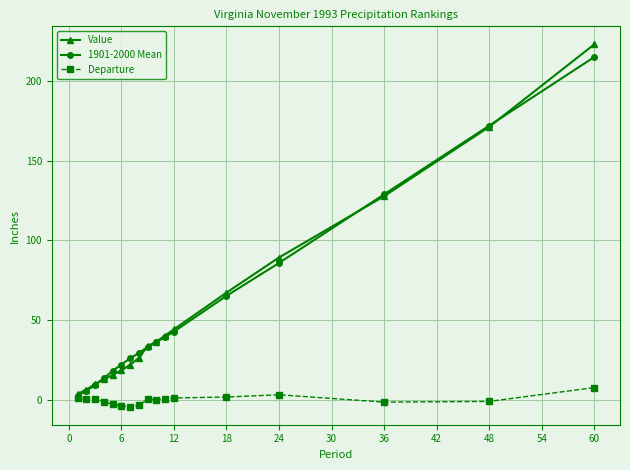

What is the value of the 1901-2000 Mean point at the 15th from the left?

128.8